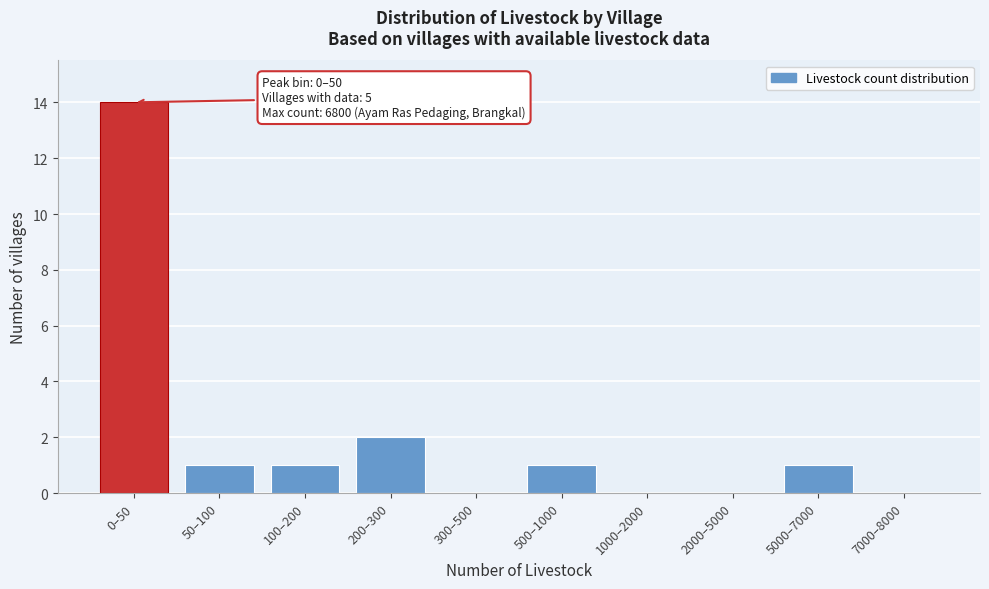

Reading right to left, extract all data points from this chart.

7000–8000=0	5000–7000=1	2000–5000=0	1000–2000=0	500–1000=1	300–500=0	200–300=2	100–200=1	50–100=1	0–50=14